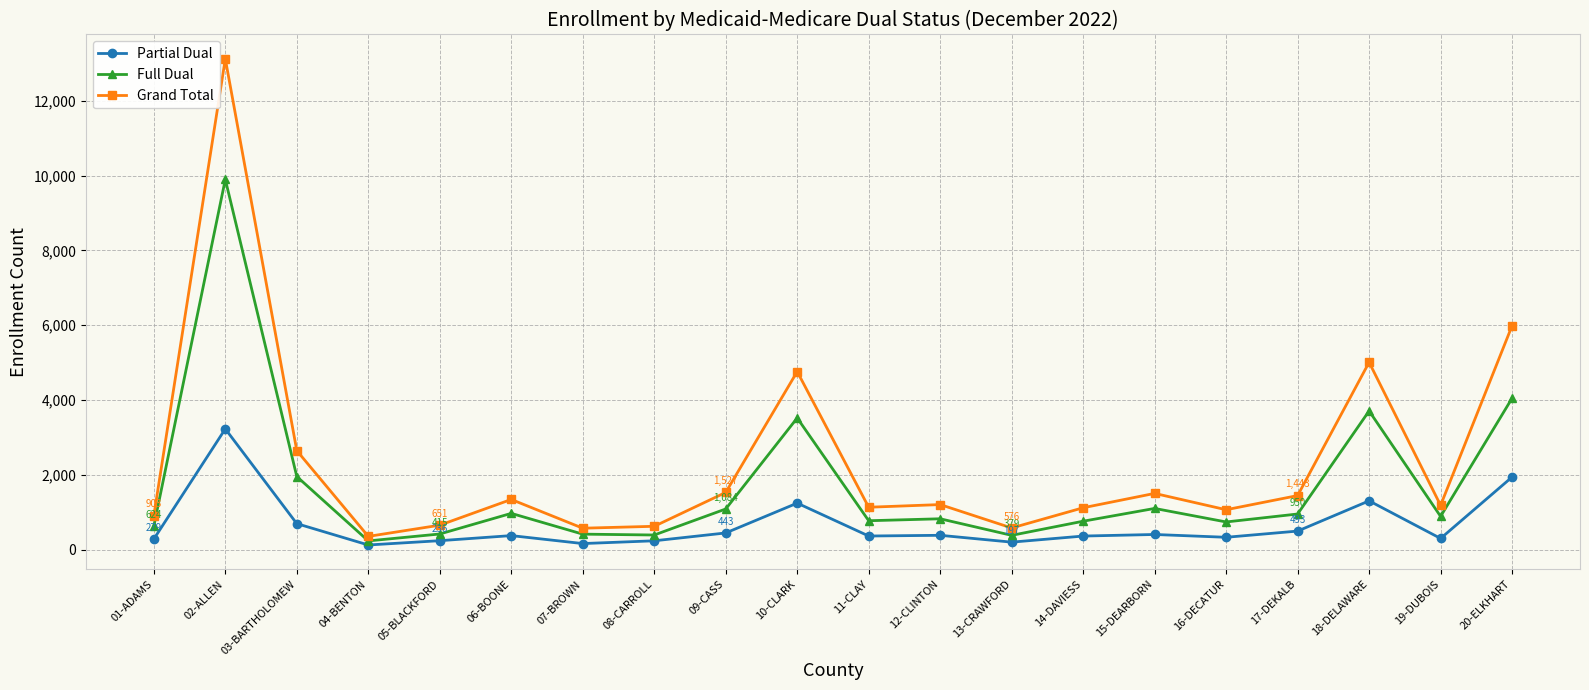

What is the value of the Partial Dual point at the 10th from the left?

1241